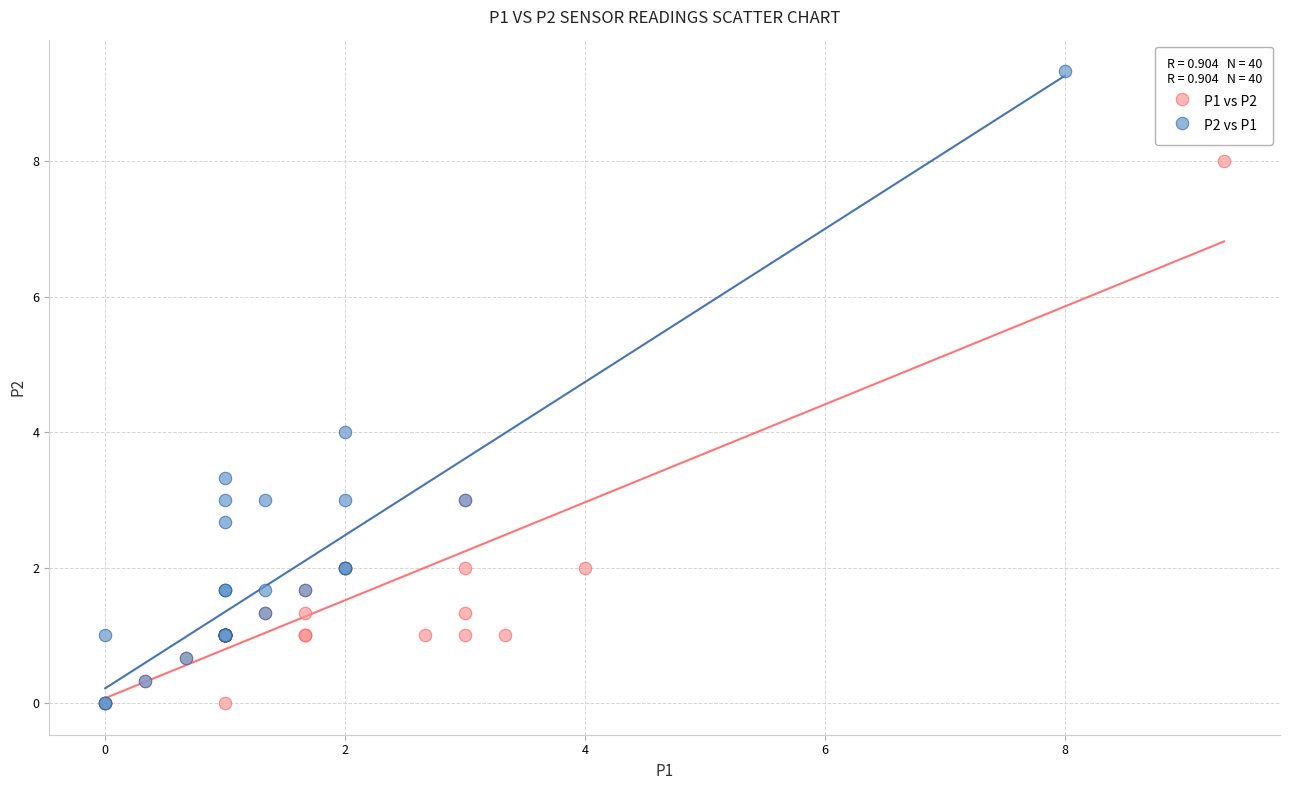

Which series has the widest spread of Y values?

P2 vs P1